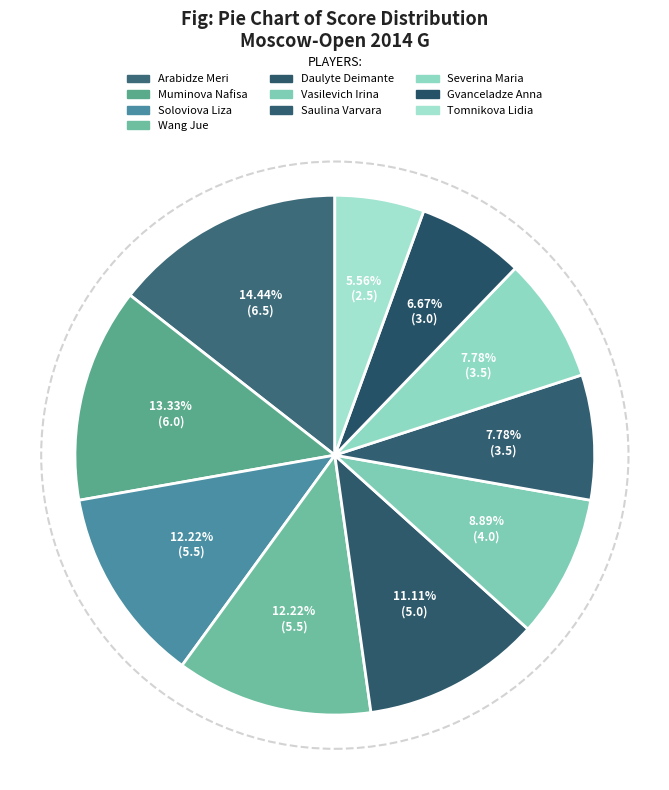

Between Vasilevich Irina and Muminova Nafisa, which is larger?

Muminova Nafisa